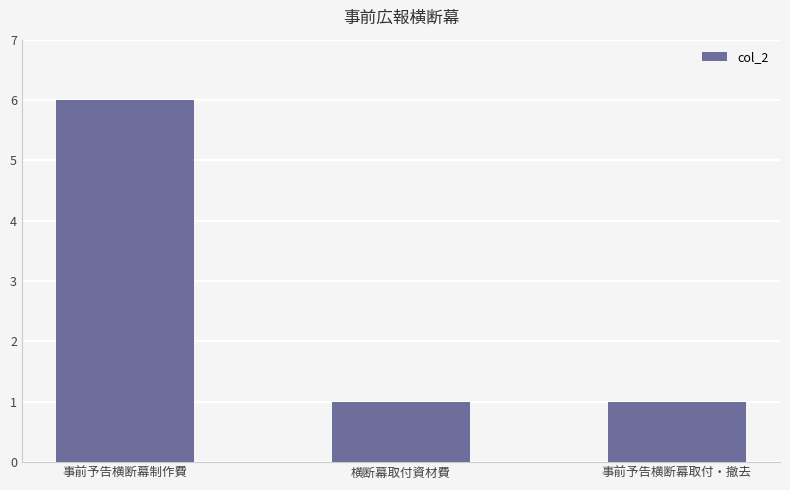

Reading left to right, what are all the values shown in this chart?

事前予告横断幕制作費=6	横断幕取付資材費=1	事前予告横断幕取付・撤去=1